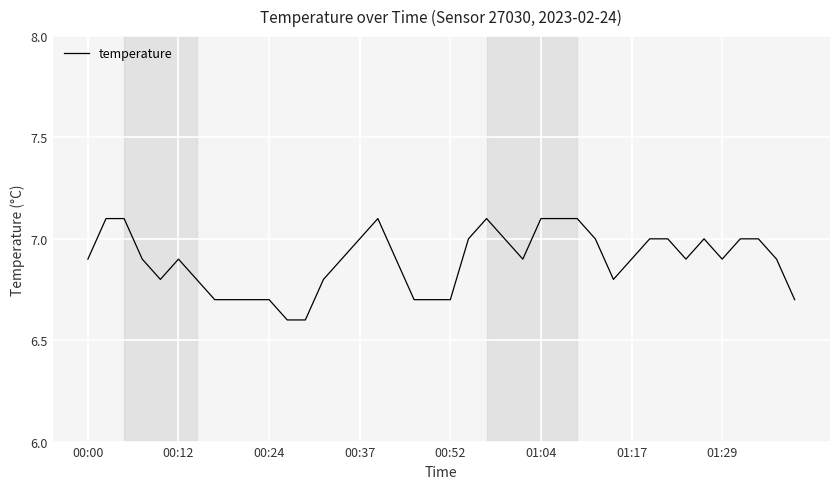

What is the minimum value shown in the chart?

6.6